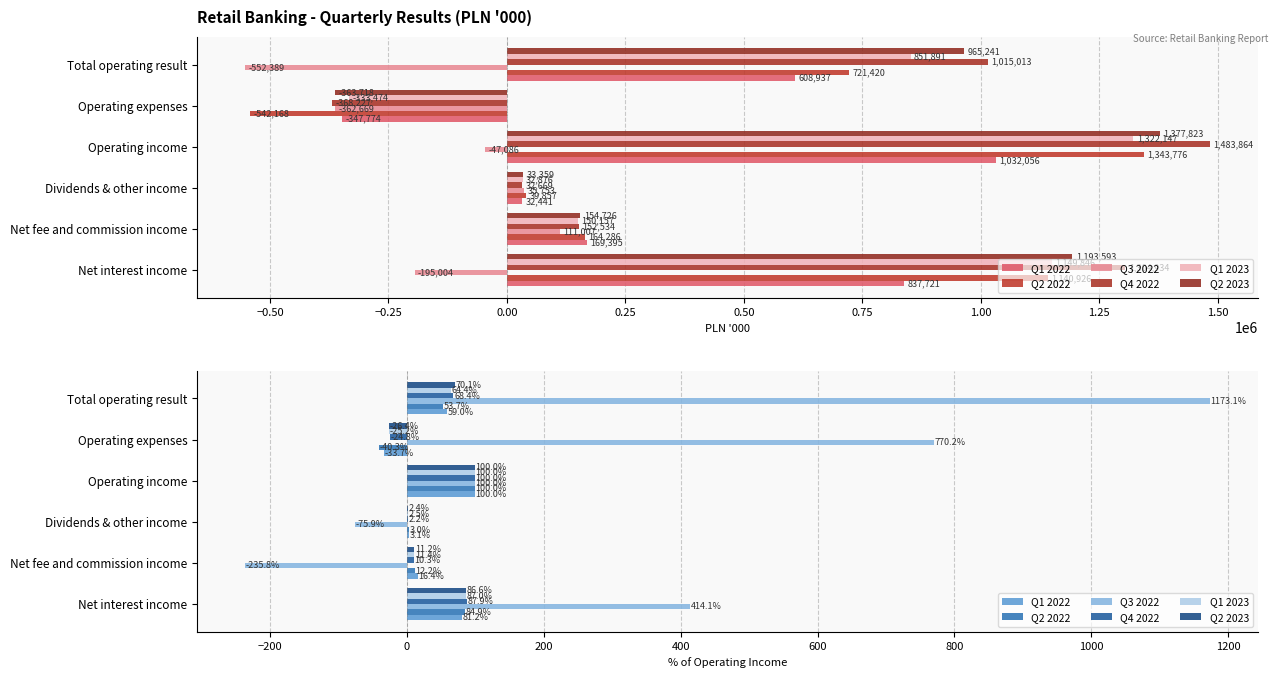

Reading left to right, transcribe all the data shown in this chart.

Q1 2022: 81.2	16.4	3.1	100.0	-33.7	59.0
Q2 2022: 84.9	12.2	3.0	100.0	-40.3	53.7
Q3 2022: 414.1	-235.8	-75.9	100.0	770.2	1173.1
Q4 2022: 87.9	10.3	2.2	100.0	-24.8	68.4
Q1 2023: 87.0	11.4	2.5	100.0	-25.2	64.4
Q2 2023: 86.6	11.2	2.4	100.0	-26.4	70.1